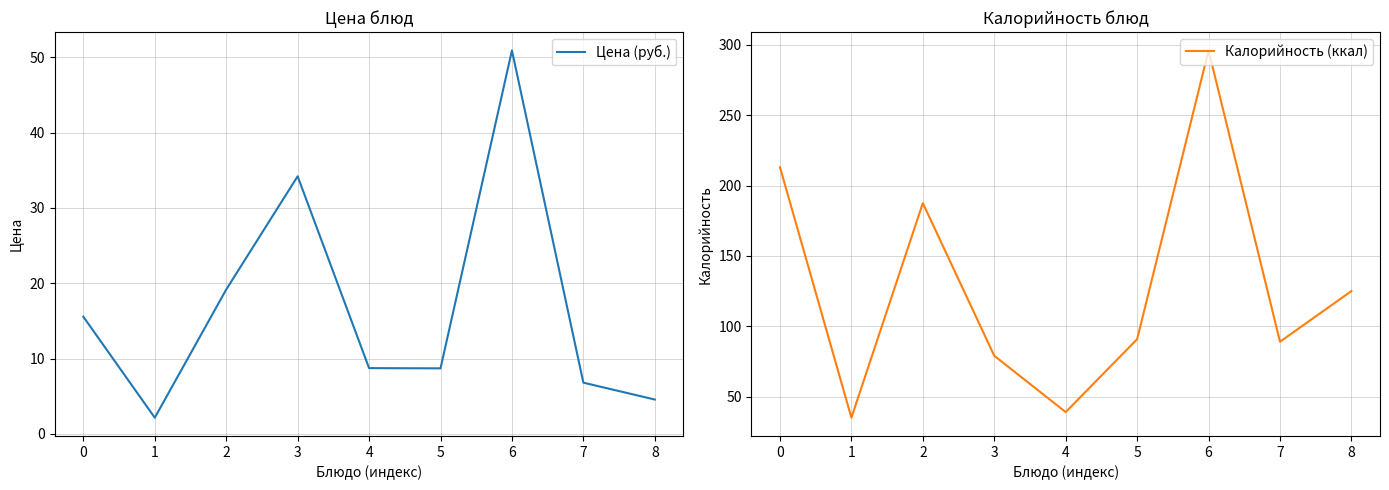

Rank the categories by Цена (руб.) value from lowest to highest.

1, 8, 7, 5, 4, 0, 2, 3, 6